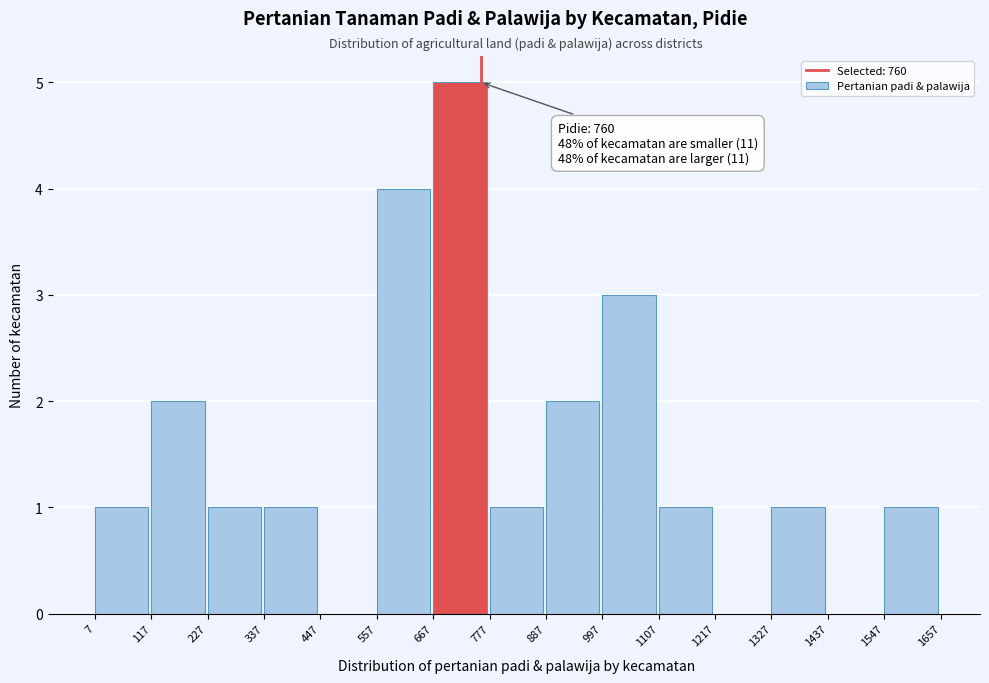

Over which range of the x-axis is the bar tallest?

667 to 777